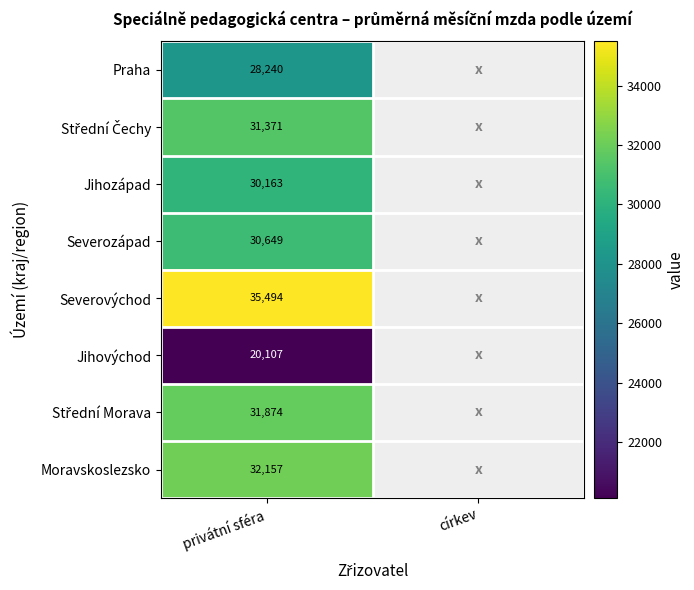

How many values in Severozápad are above zero?

1